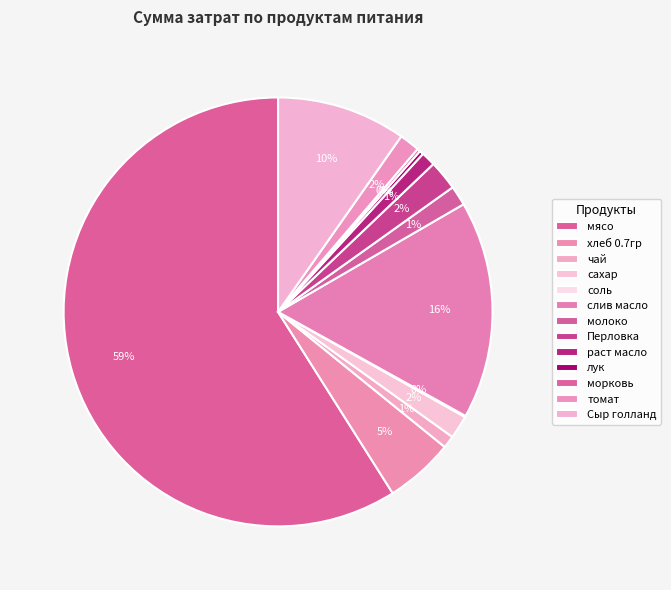

Which slice is the largest?

мясо